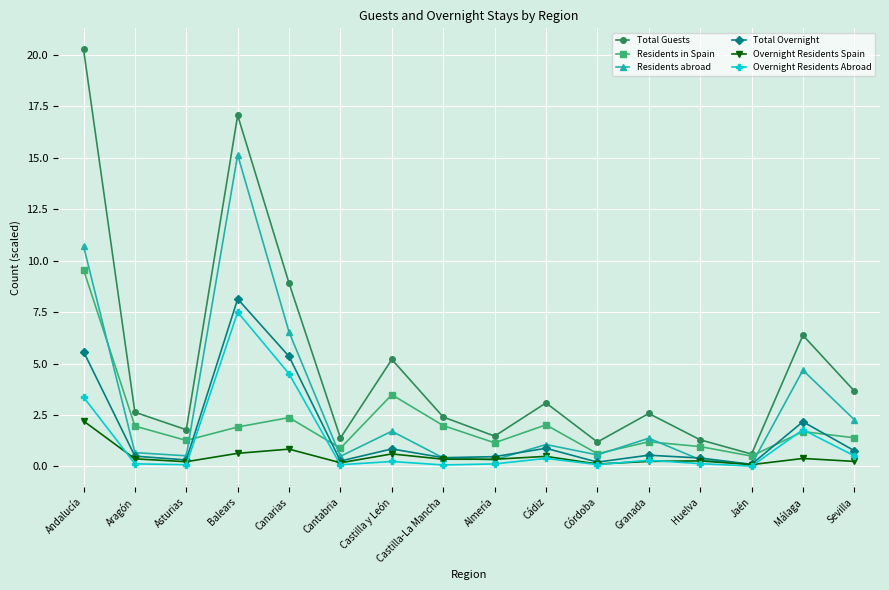

What is the value of the Overnight Residents Abroad point at the 5th from the left?

4.5